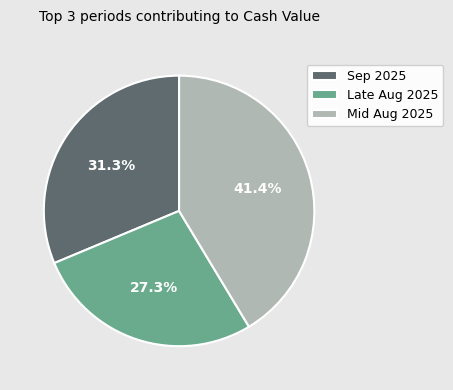

Does Late Aug 2025 account for over 50% of the chart?

No